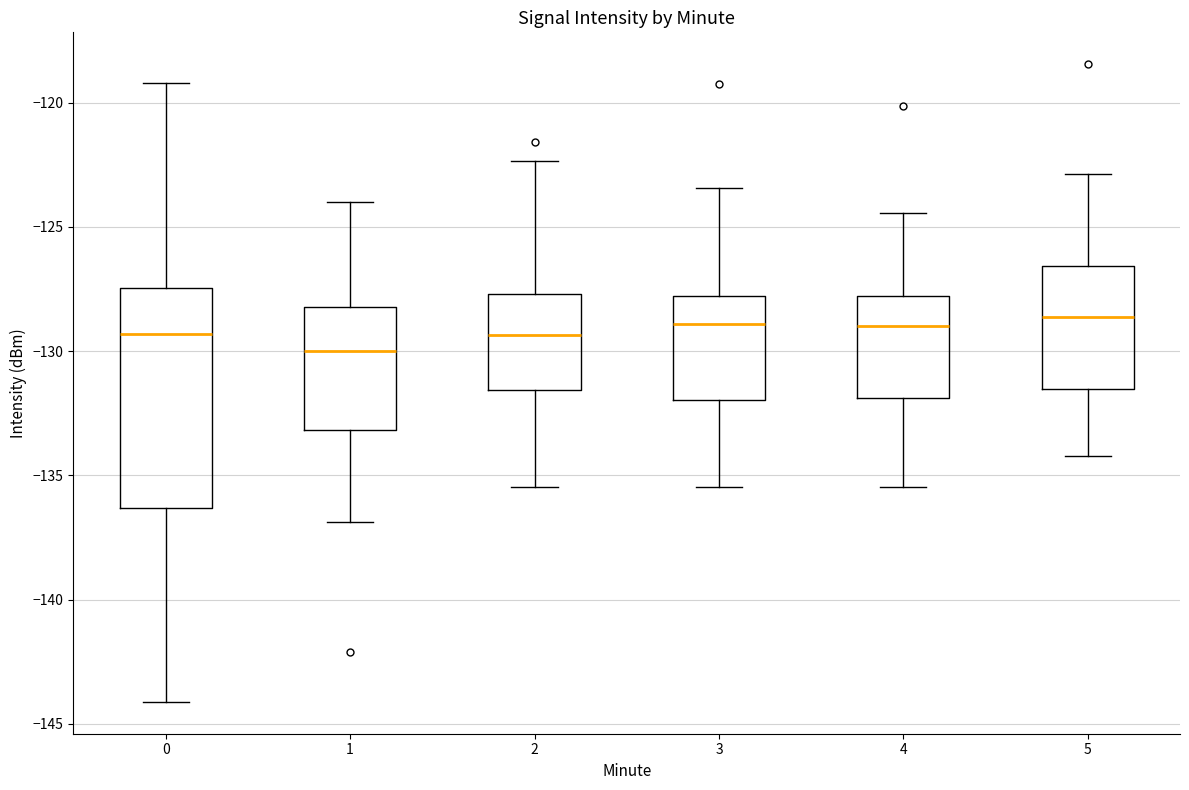

Comparing the boxes themselves (not the whiskers), which one is the tallest?

0